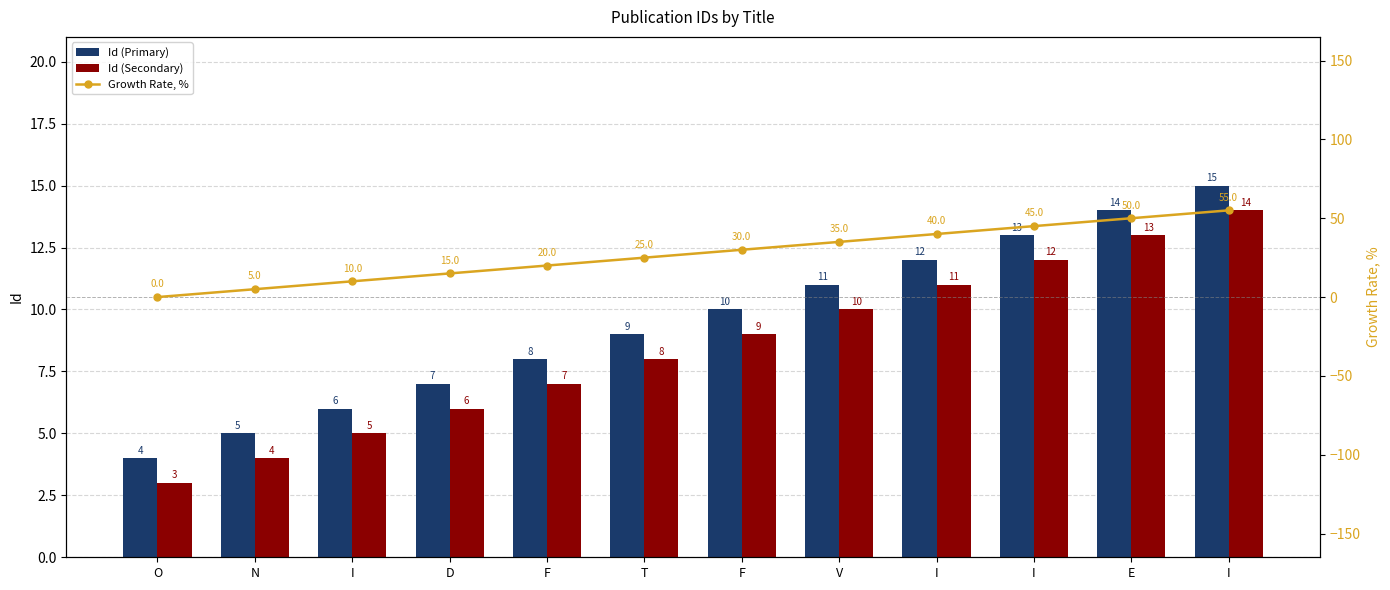

Rank the categories by Growth Rate, % value from lowest to highest.

O, N, I, D, F, T, F, V, I, I, E, I